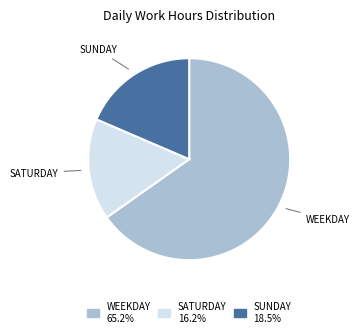

How many segments does this pie chart have?

3